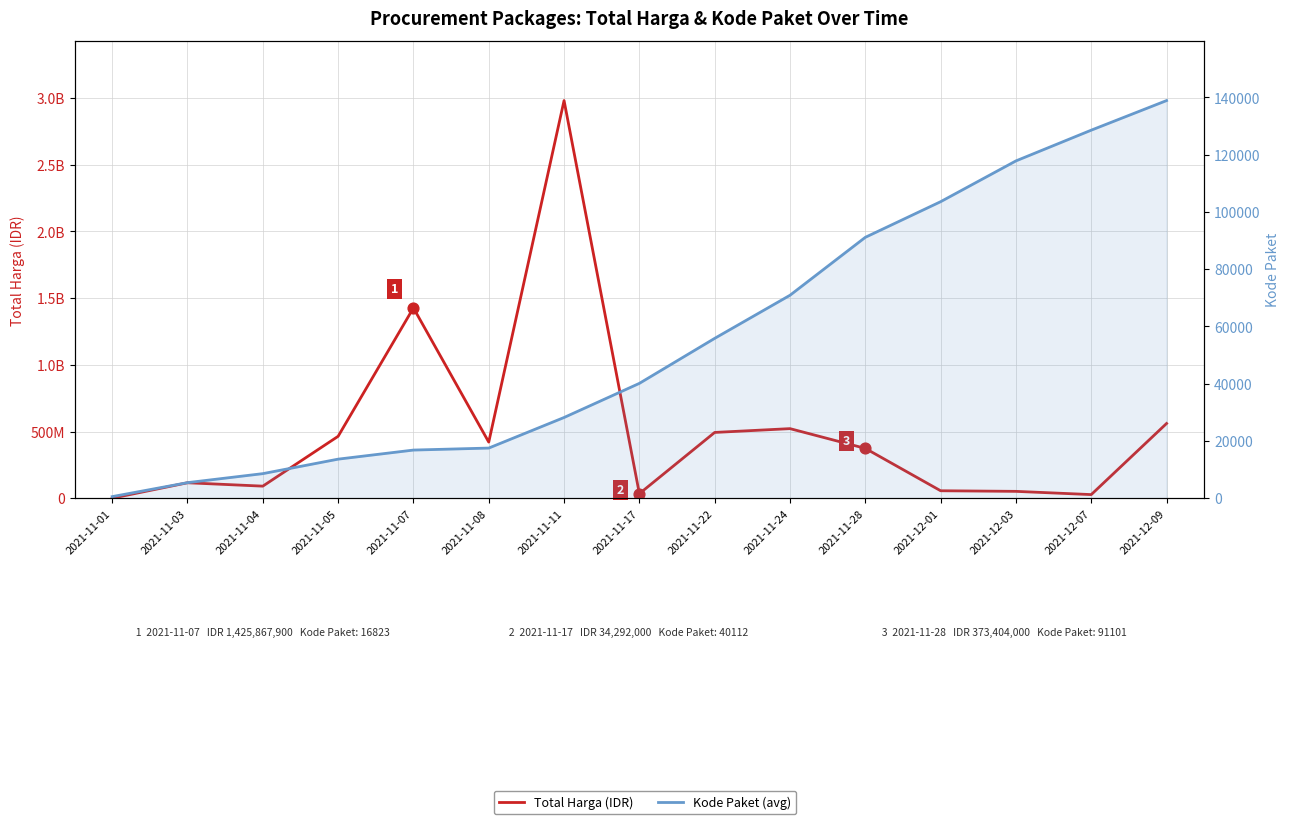

At how many categories does at least one series exceed 97886008?

9